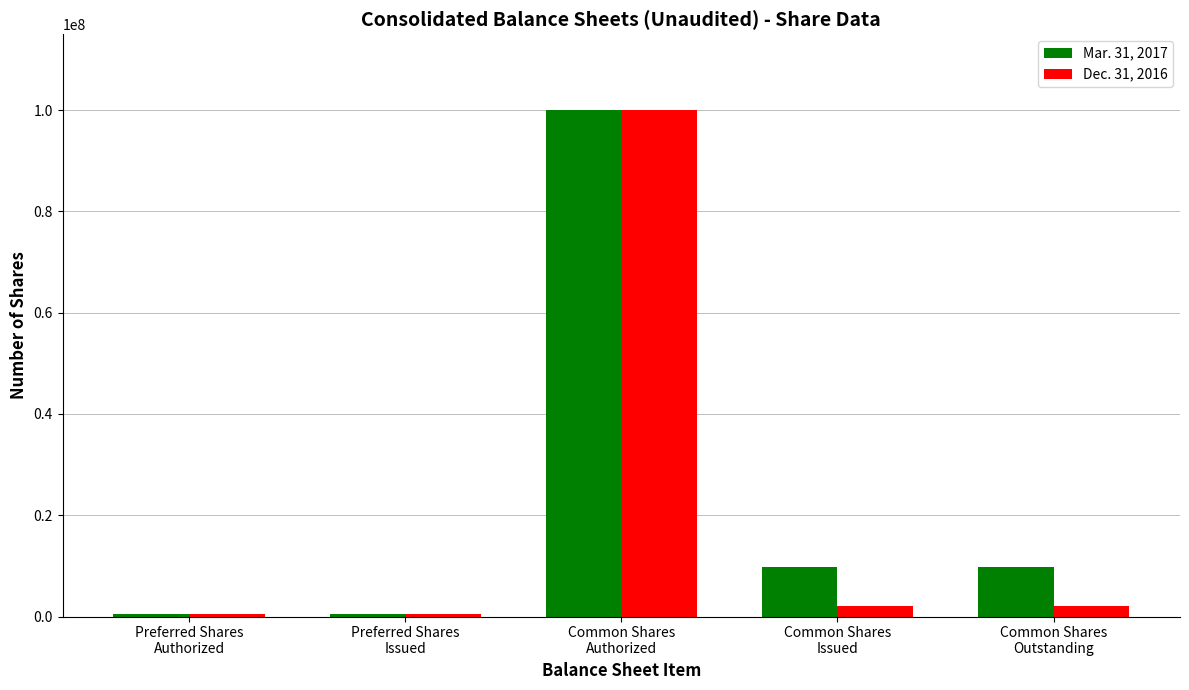

How many categories are shown in the chart?

5